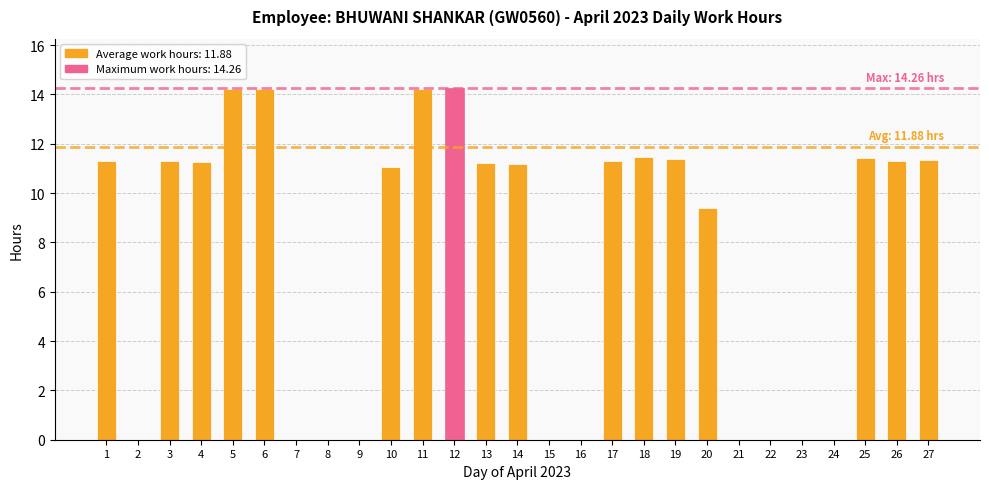

What is the maximum value shown in the chart?

14.3